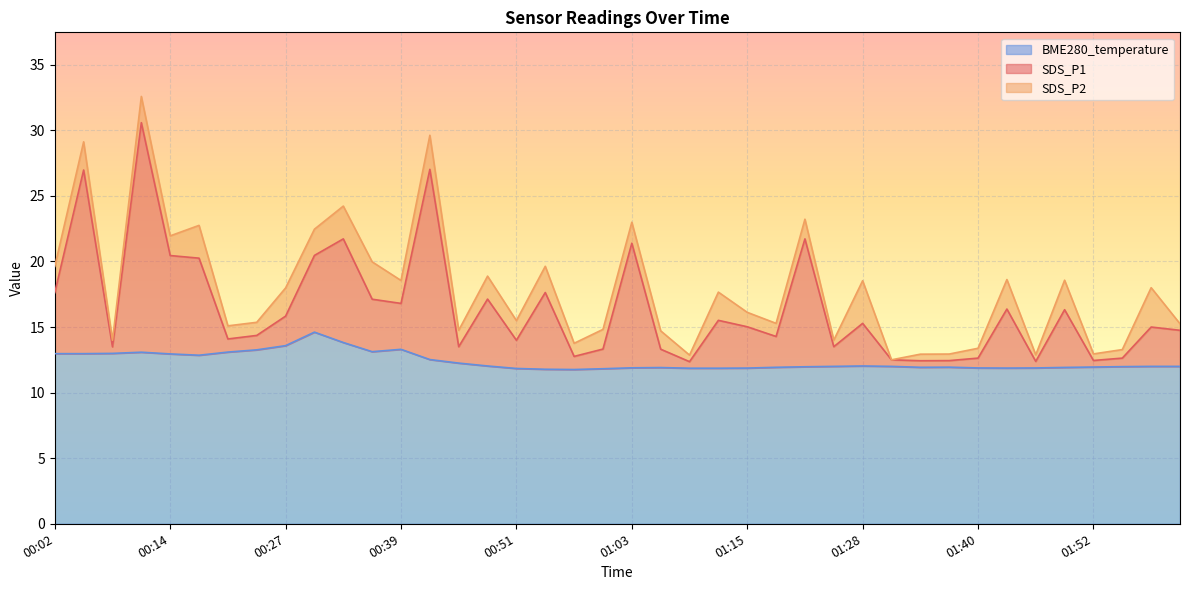

What is the highest value of the BME280_temperature series?

14.6